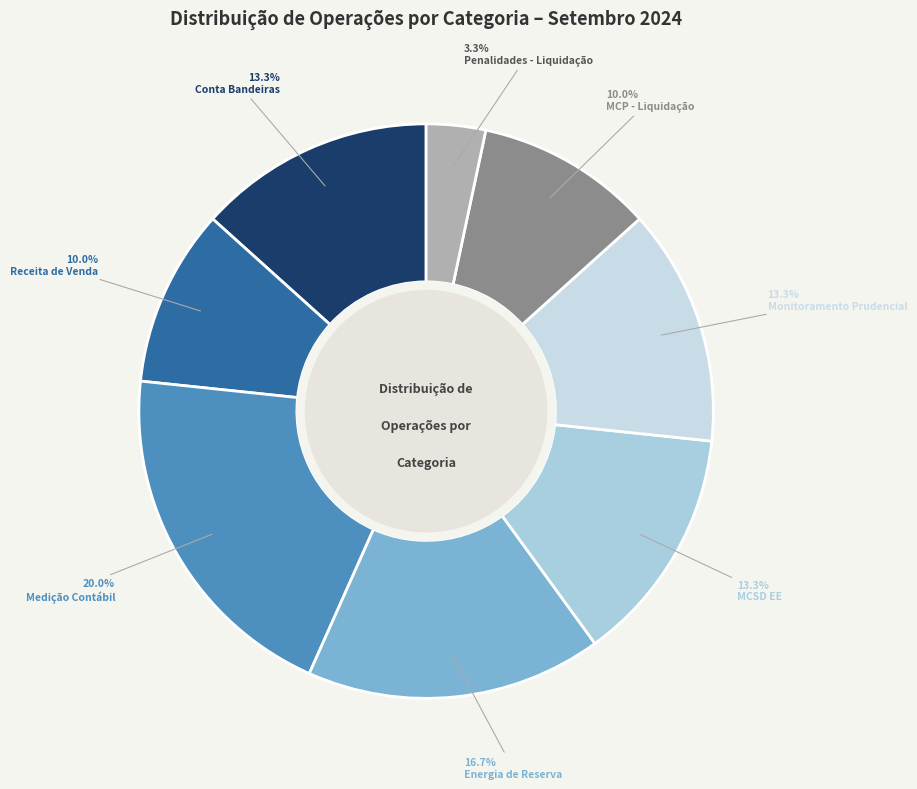

What percentage is the Conta Bandeiras slice, to the nearest percent?

13%